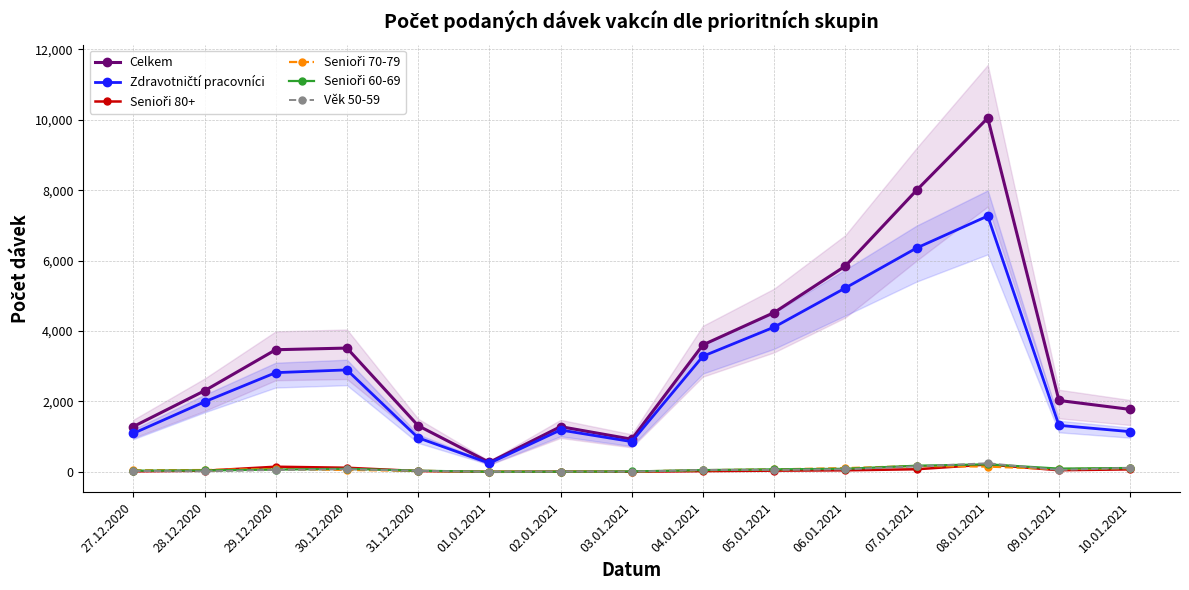

Reading right to left, extract all data points from this chart.

Celkem: 1774	2028	10050	7998	5846	4525	3607	927	1284	269	1311	3516	3469	2303	1286
Zdravotničtí pracovníci: 1142	1321	7268	6358	5223	4111	3285	858	1189	245	967	2896	2818	1989	1093
Senioři 80+: 70	46	209	74	43	34	20	3	7	1	23	117	146	32	14
Senioři 70-79: 103	77	149	167	106	70	47	10	9	4	29	54	82	52	42
Senioři 60-69: 110	92	214	174	87	71	50	11	6	4	32	87	65	39	33
Věk 50-59: 113	54	244	156	71	56	54	6	10	2	30	72	54	14	26